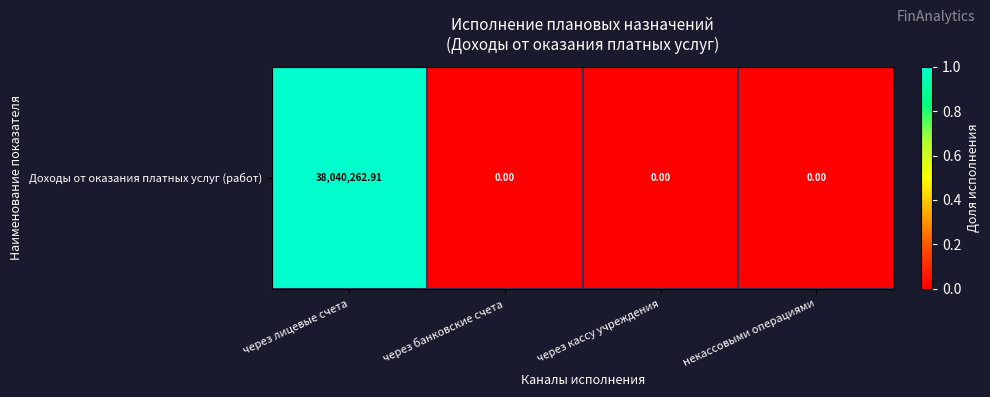

What is the difference between the maximum and minimum values?

1